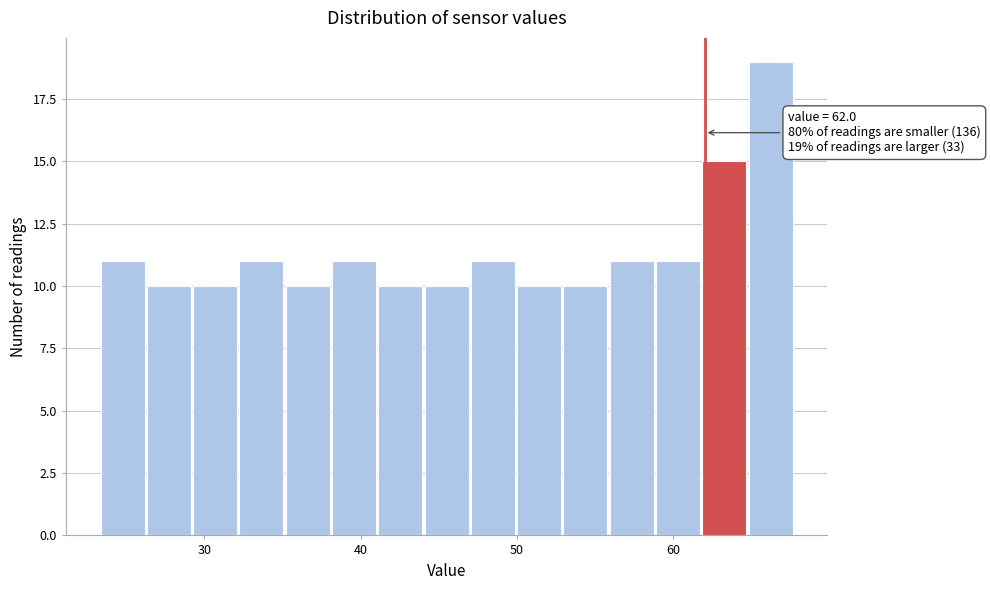

Read against the x-axis, roughly where is the centre of the tallest bar?

66